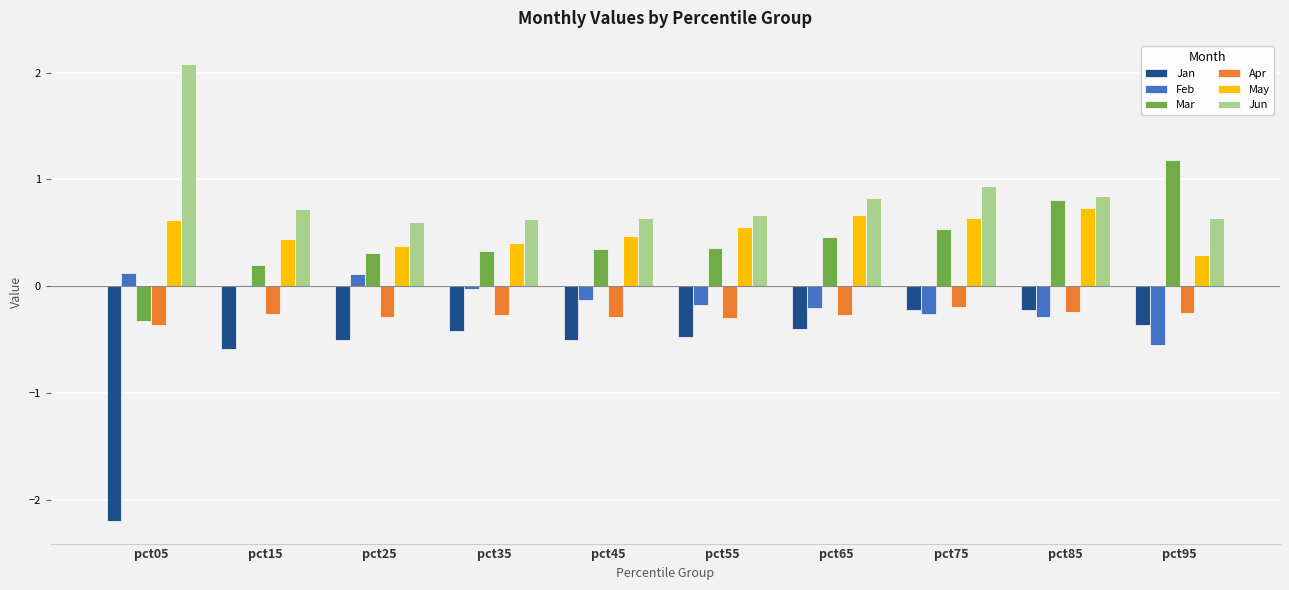

Where is Apr nearest to the value 0?

pct75